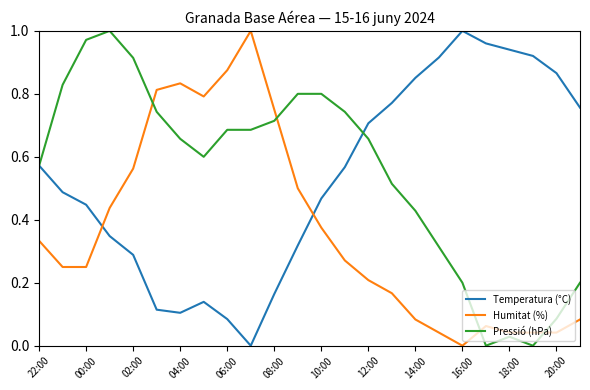

How many lines are shown in the chart?

3